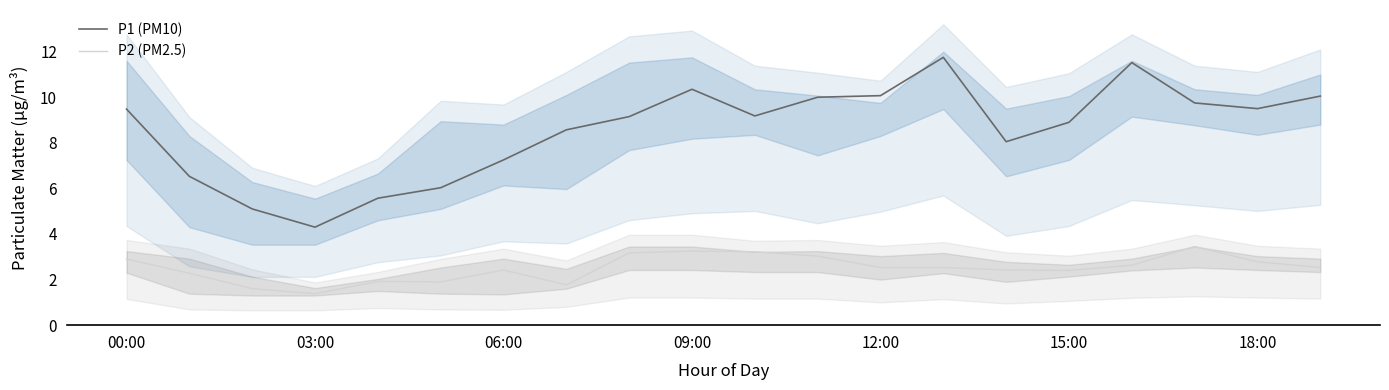

True or false: P2 (PM2.5) and P1 (PM10) intersect in this chart.

False